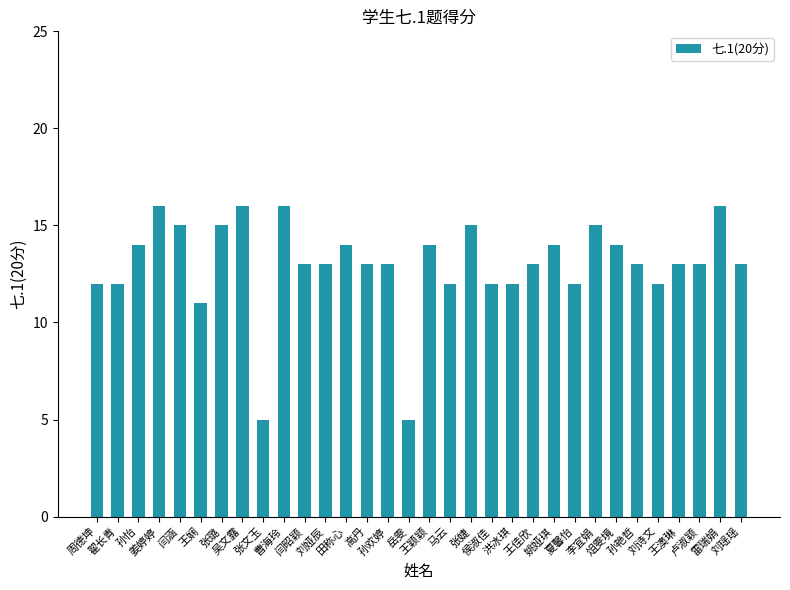

What is the sum of all values?

416